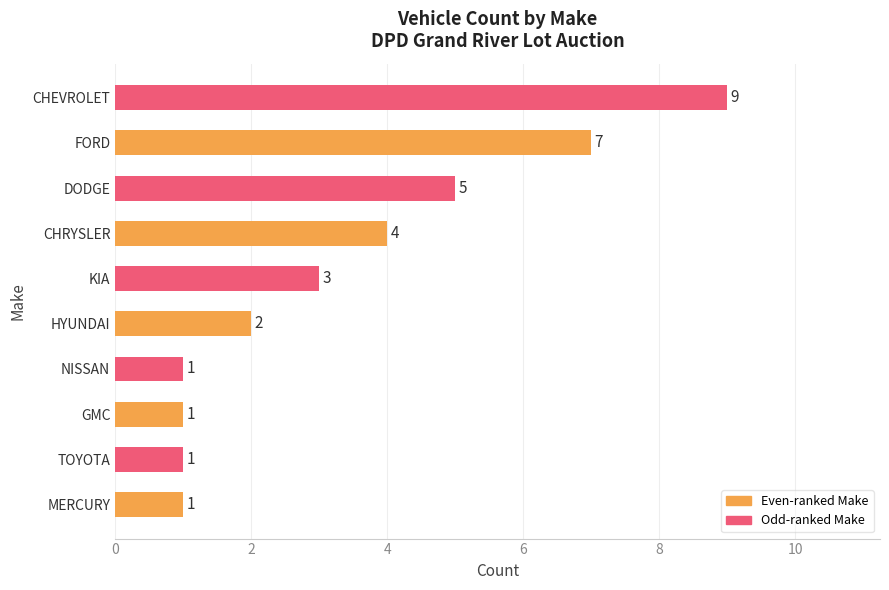

Are the bars grouped side by side (vs. stacked)?

No